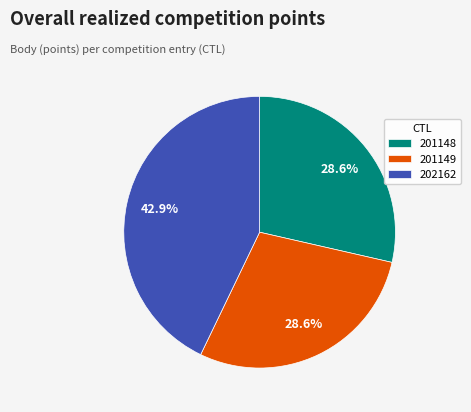

What percentage is NOT represented by 201148?

71.4%